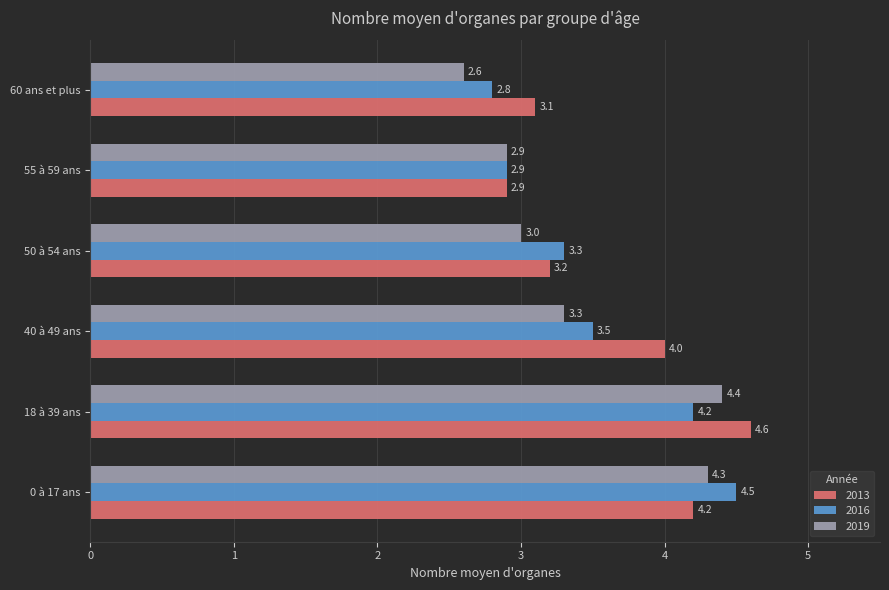

Between 50 à 54 ans and 55 à 59 ans, which series saw the biggest shift?

2016